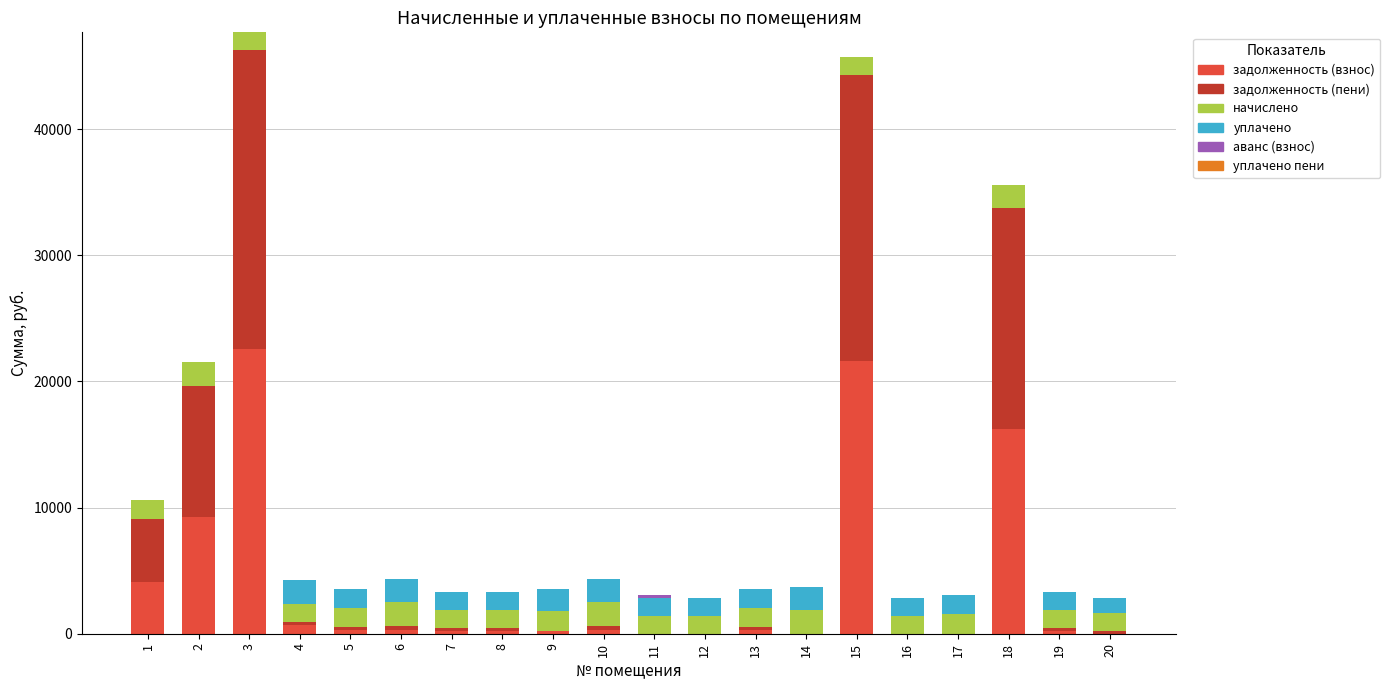

The value of задолженность (взнос) at 18 is 3888.2. True or false?

False